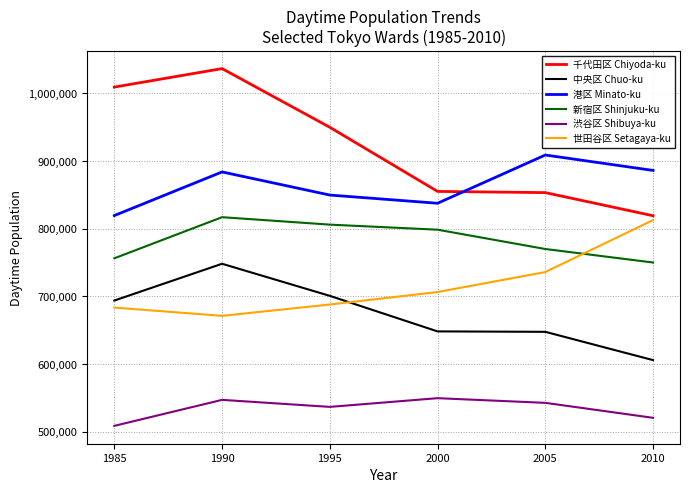

Count the number of categories in the chart.

6